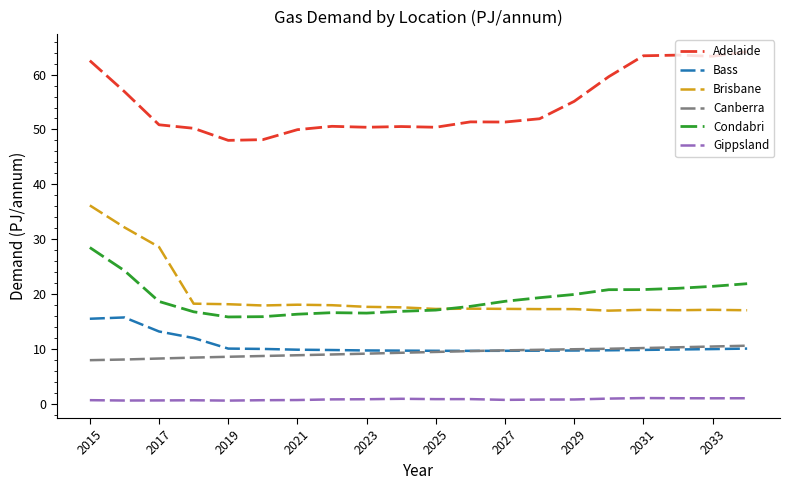

Which series has the largest total across all categories?

Adelaide